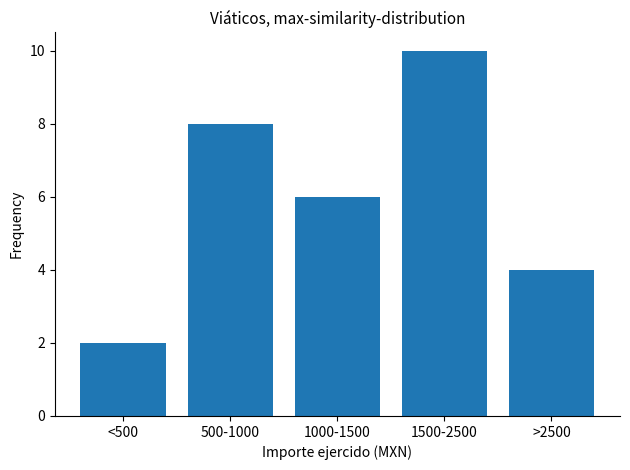

Reading left to right, list all the values displayed in this chart.

2	8	6	10	4